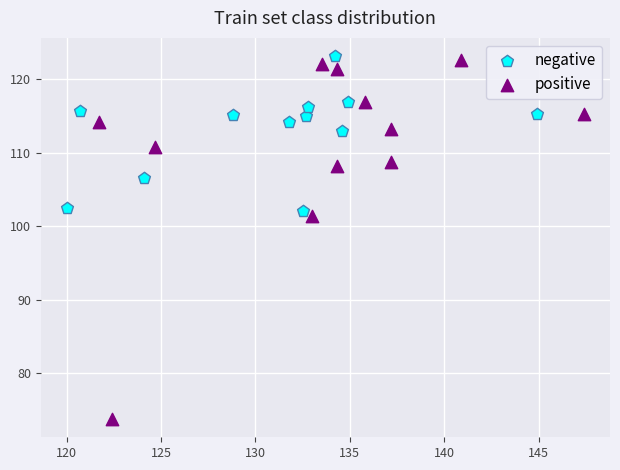

Which series contains the lowest Y value?

positive